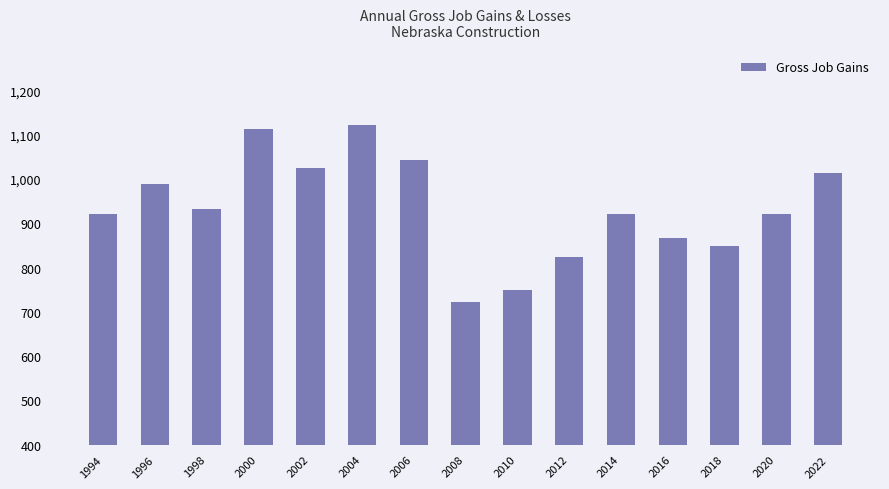

What is the value of the 7th bar from the left?

1043